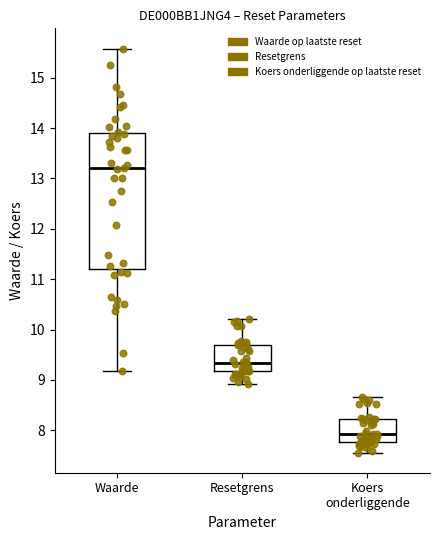

Reading left to right, transcribe this box plot: for each box, give where its median line is, the range the box spans, and where its two whiskers end, as read against the y-axis. The values are not printed on the chart, so give them approximately, as read against the axis.

Waarde: median 13.2, box 11.2 to 13.9, whiskers 9.2 to 15.6
Resetgrens: median 9.3, box 9.2 to 9.7, whiskers 8.9 to 10.2
Koers onderliggende: median 7.9, box 7.8 to 8.2, whiskers 7.6 to 8.7